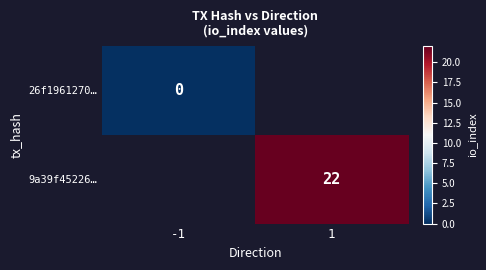

At how many categories does at least one series exceed 7?

1